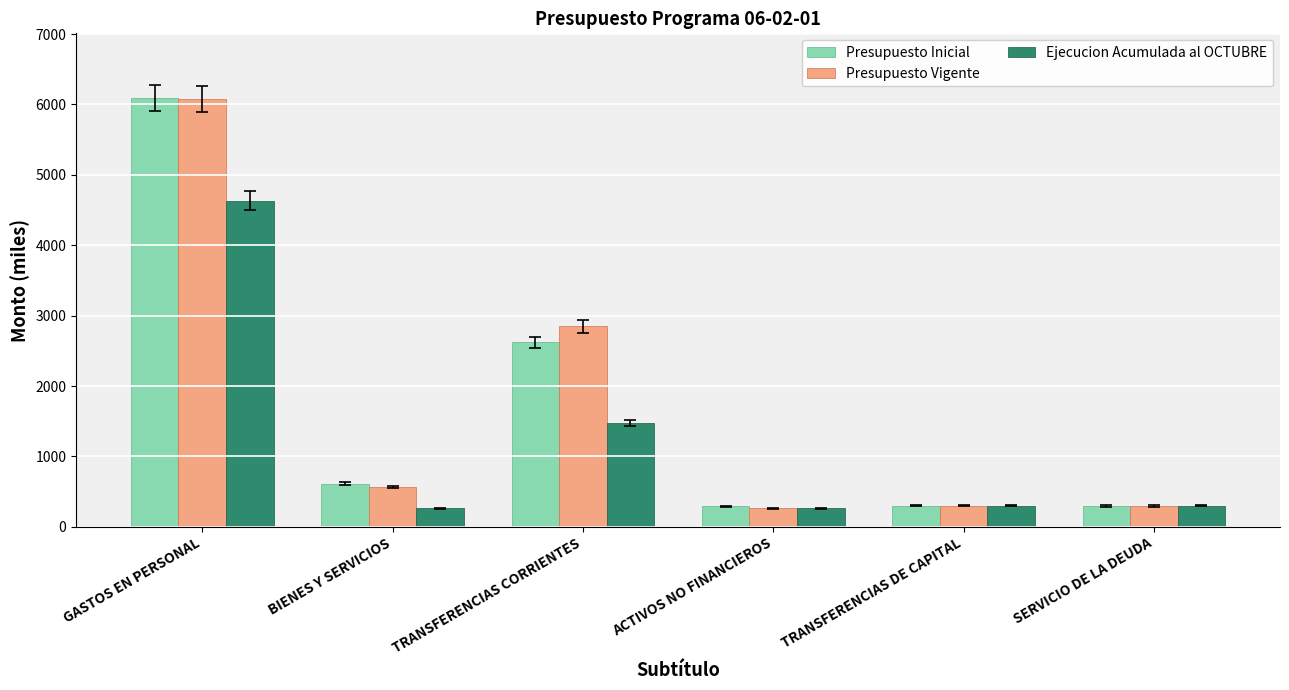

Is it true that Presupuesto Vigente equals 3901 at TRANSFERENCIAS CORRIENTES?

False